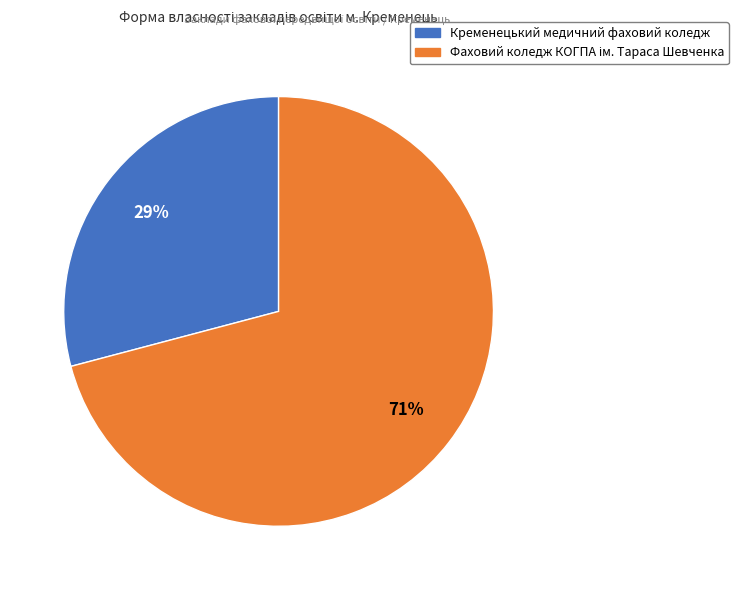

To the nearest percent, what is the difference between the largest and smallest slice percentages?

42%